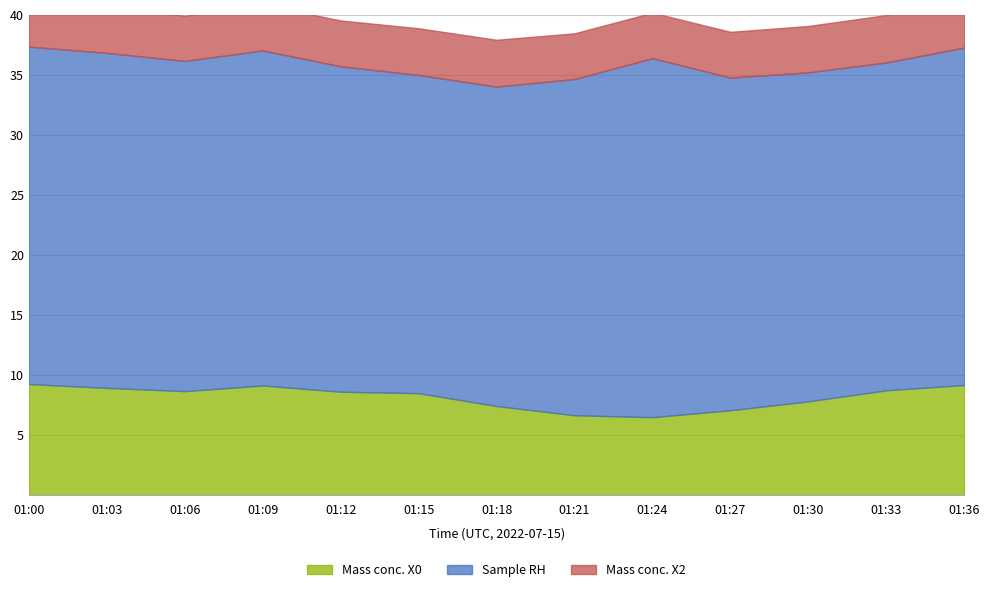

Rank the series by their average value, from lowest to highest.

Mass conc. X2, Mass conc. X0, Sample RH